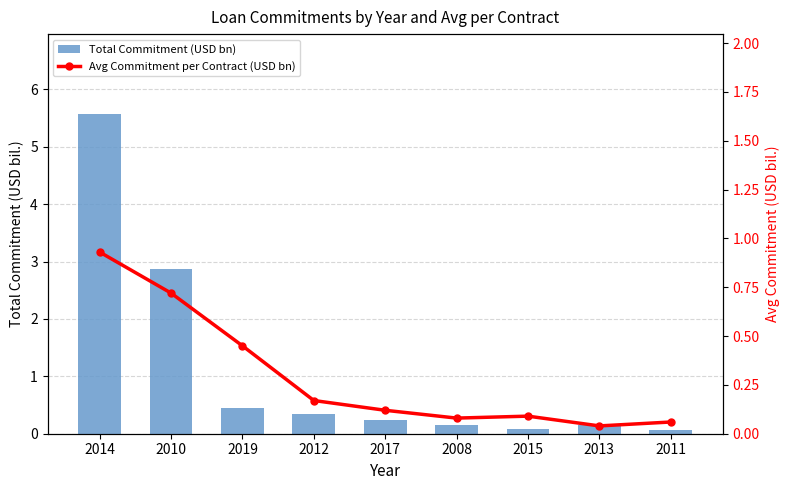

What is the value of the Avg Commitment per Contract (USD bn) bar at the 3rd from the left?

0.5